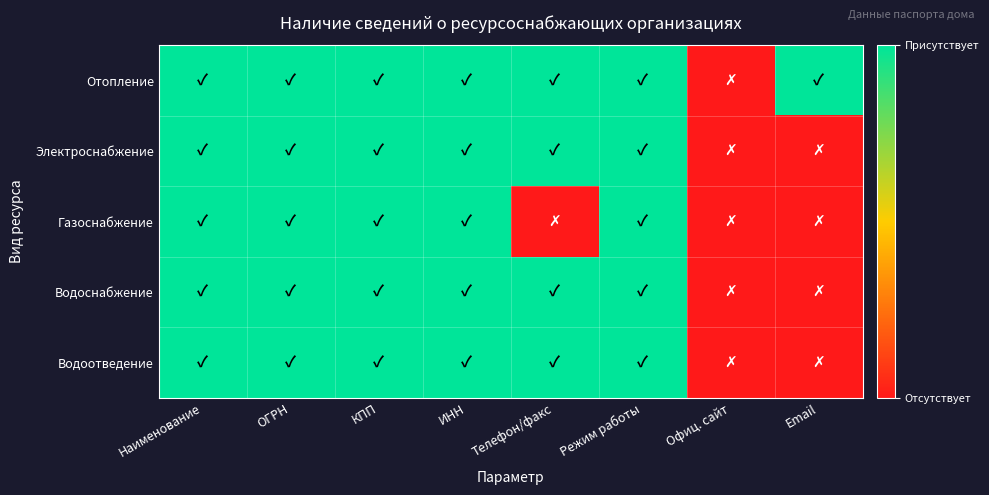

Which has a higher value, Email or Наименование?

Email